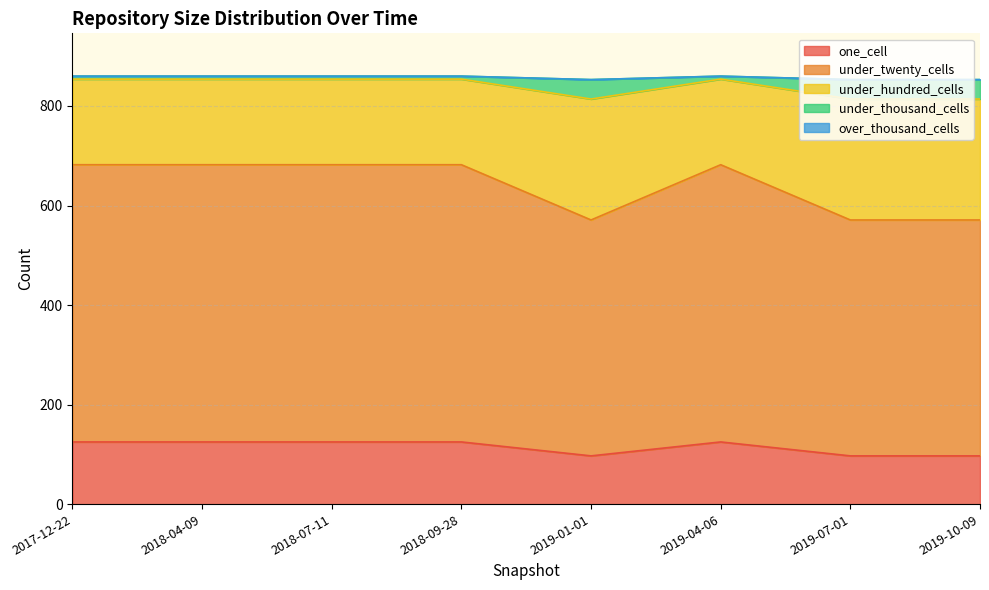

True or false: under_twenty_cells has a value of 682 at 2018-07-11.

True